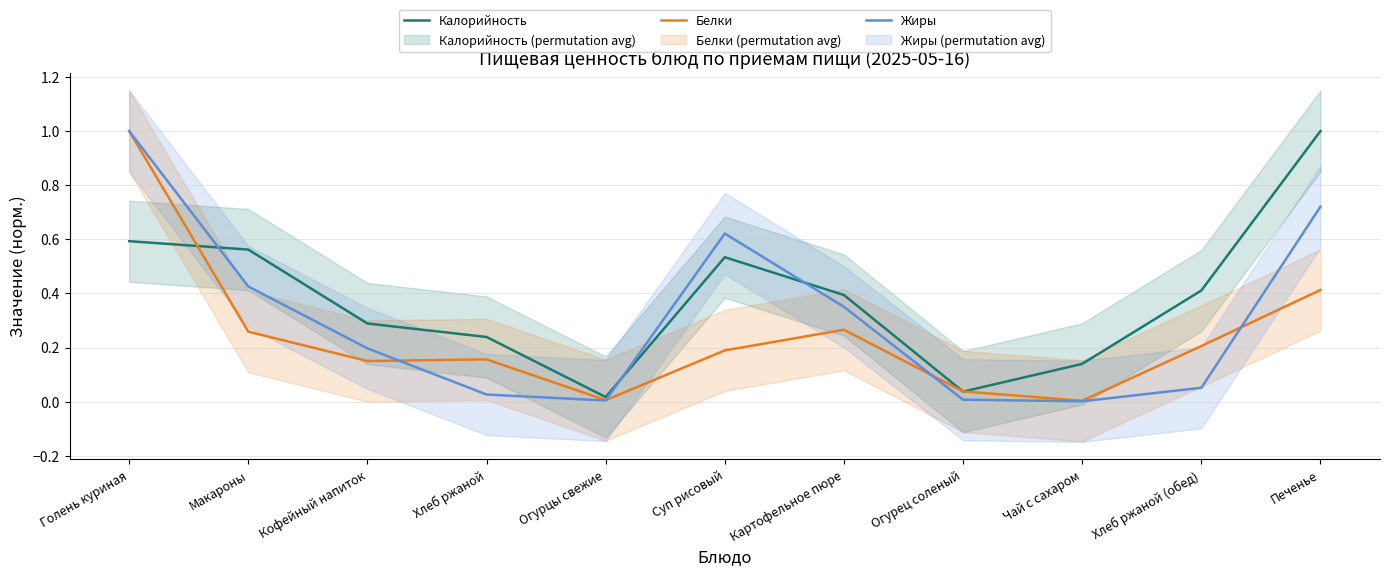

Reading right to left, transcribe all the data shown in this chart.

Калорийность: Печенье=1.0	Хлеб ржаной (обед)=0.4	Чай с сахаром=0.1	Огурец соленый=0.0	Картофельное пюре=0.4	Суп рисовый=0.5	Огурцы свежие=0.0	Хлеб ржаной=0.2	Кофейный напиток=0.3	Макароны=0.6	Голень куриная=0.6
Белки: Печенье=0.4	Хлеб ржаной (обед)=0.2	Чай с сахаром=0.0	Огурец соленый=0.0	Картофельное пюре=0.3	Суп рисовый=0.2	Огурцы свежие=0.0	Хлеб ржаной=0.2	Кофейный напиток=0.2	Макароны=0.3	Голень куриная=1.0
Жиры: Печенье=0.7	Хлеб ржаной (обед)=0.1	Чай с сахаром=0.0	Огурец соленый=0.0	Картофельное пюре=0.4	Суп рисовый=0.6	Огурцы свежие=0.0	Хлеб ржаной=0.0	Кофейный напиток=0.2	Макароны=0.4	Голень куриная=1.0